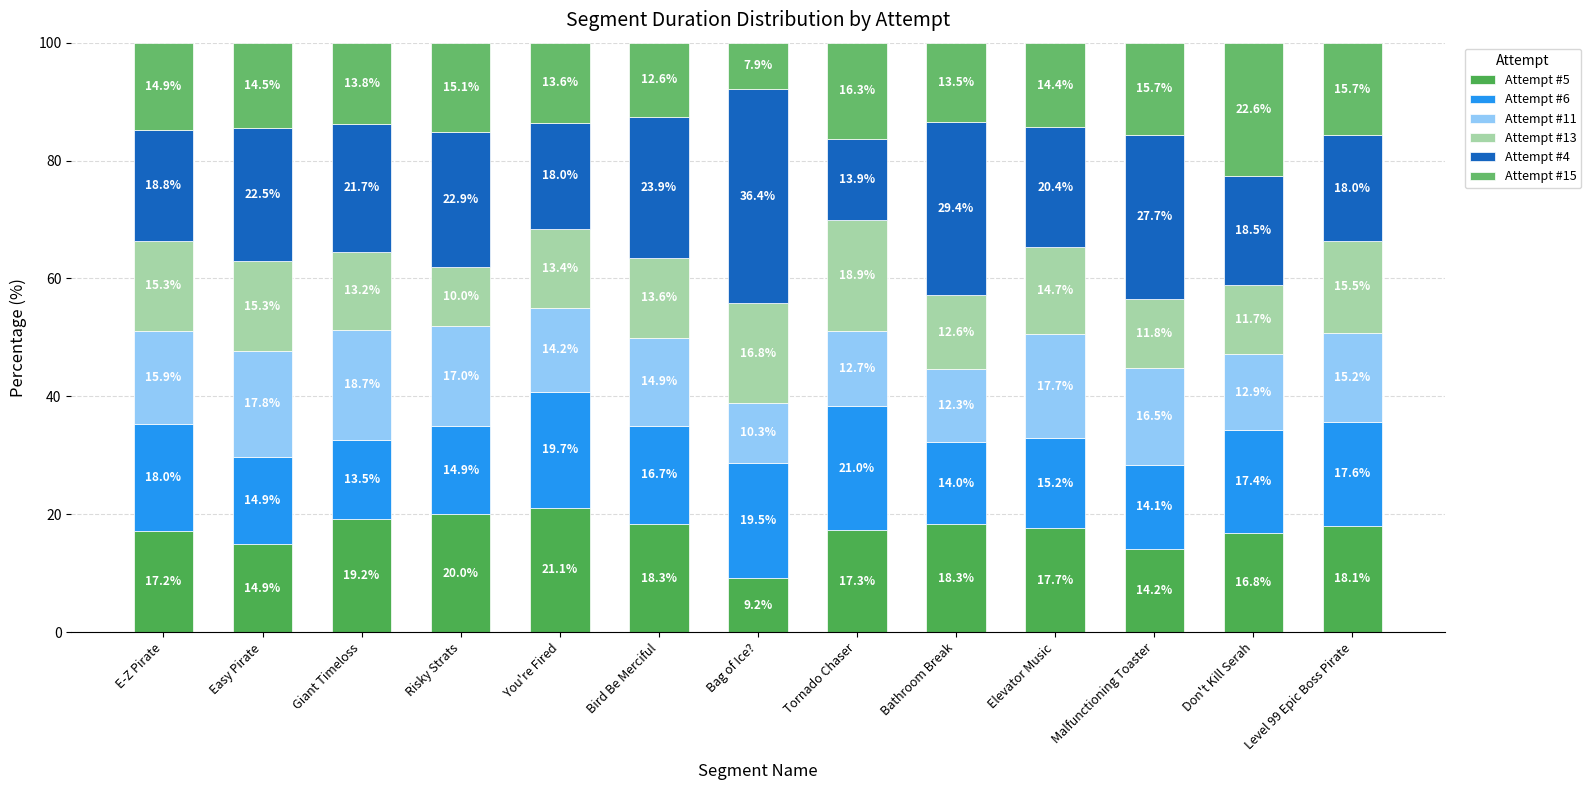

At Level 99 Epic Boss Pirate, list the series in order from smallest to largest.

Attempt #11, Attempt #13, Attempt #15, Attempt #6, Attempt #4, Attempt #5